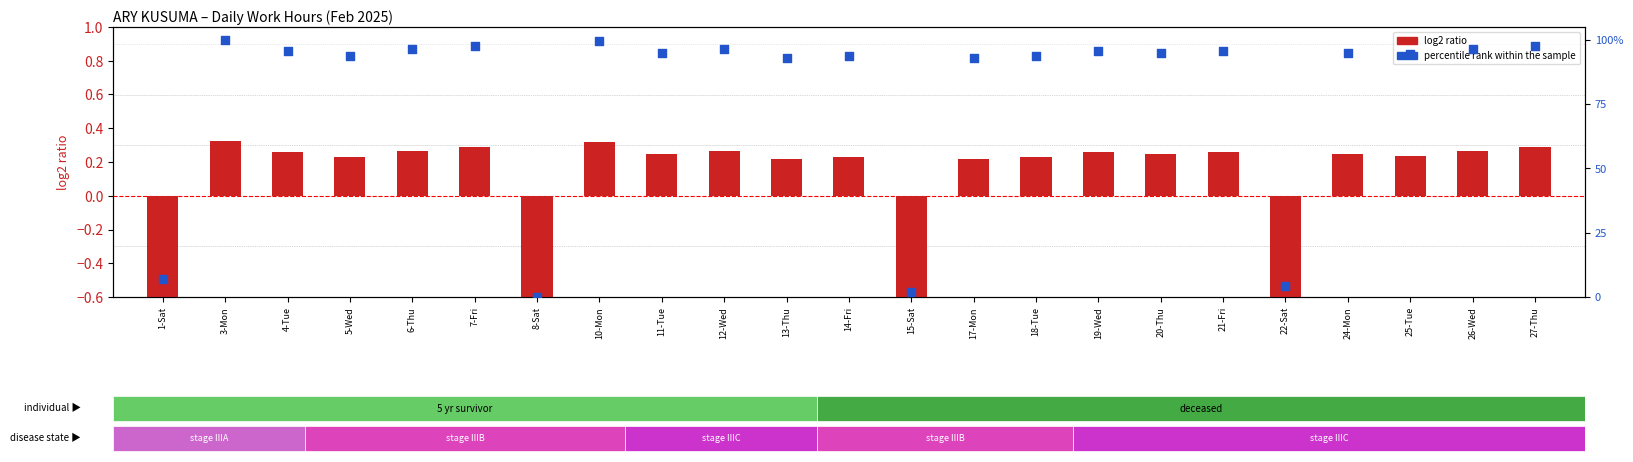

Which series contains the highest Y value?

percentile rank within the sample